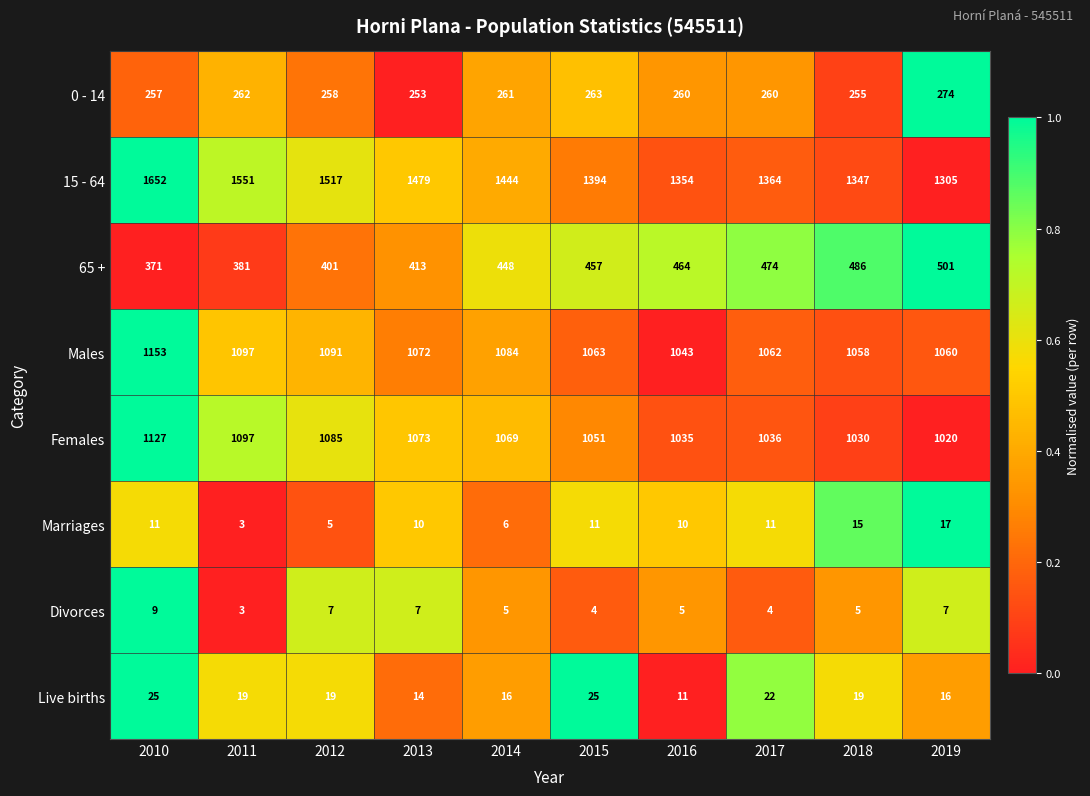

What is the sum of all 0 - 14 values?

2603